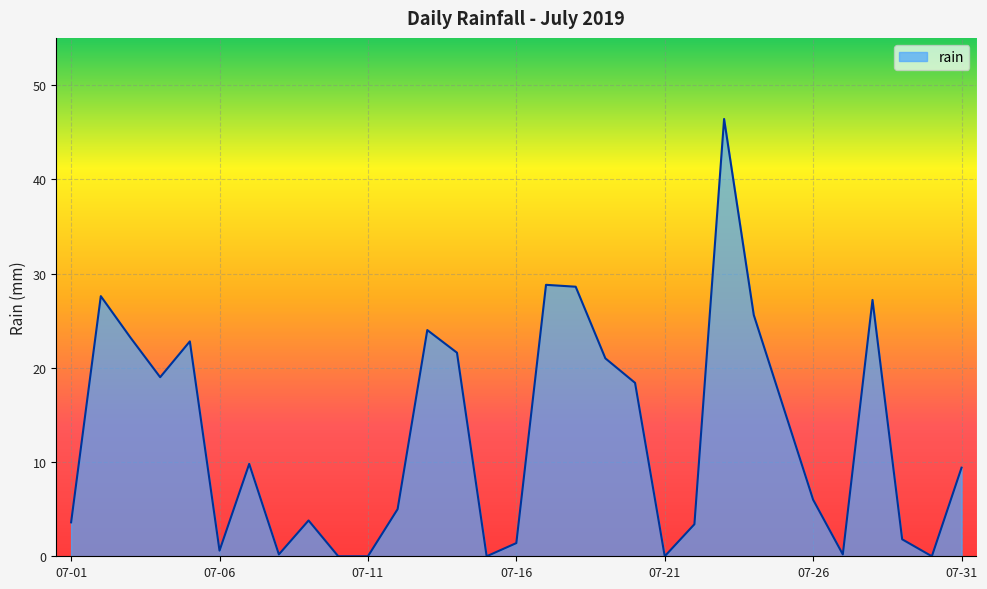

What is the maximum value shown in the chart?

46.4